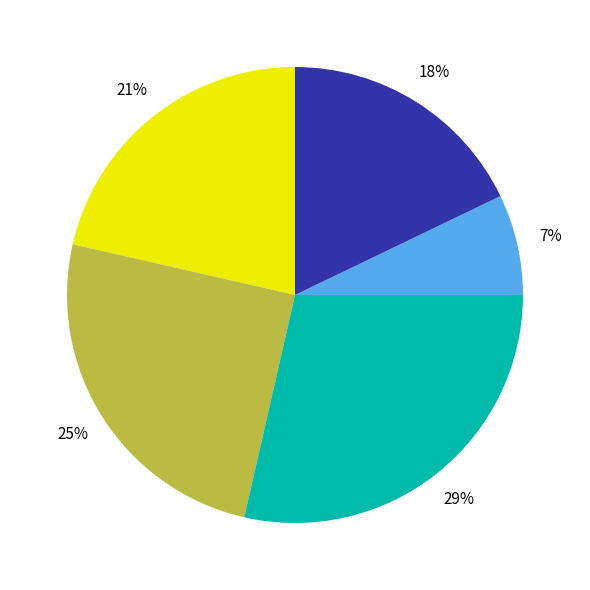

Count the number of slices in the pie.

5